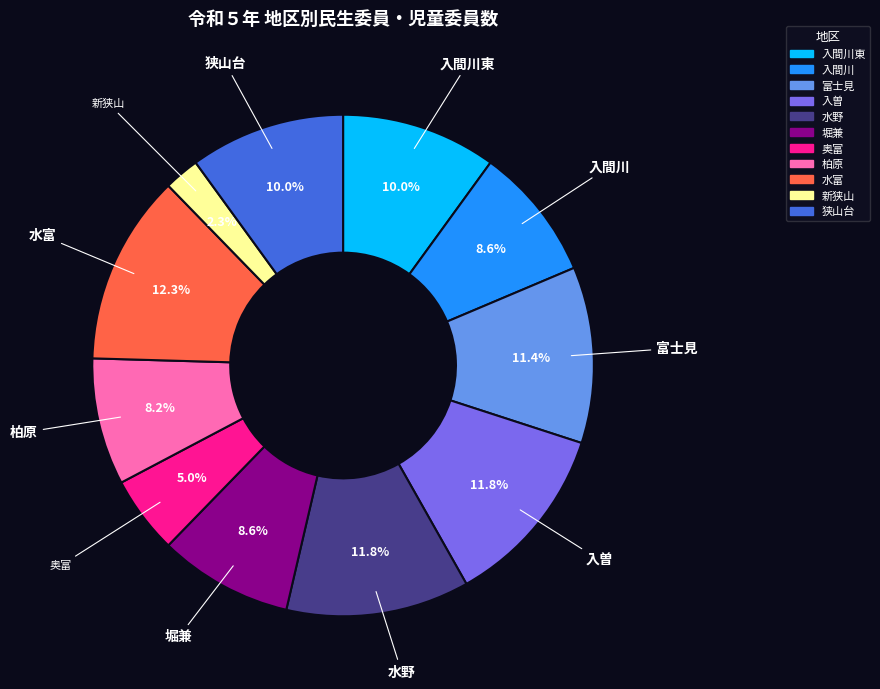

Is there any slice that represents more than half of the pie?

No